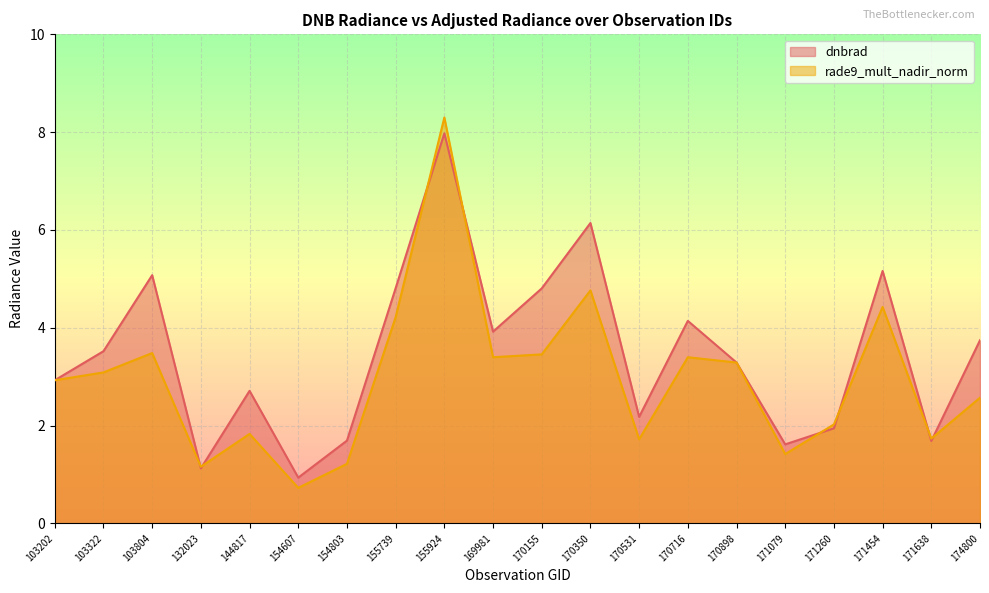

What are all the series names shown in the legend?

dnbrad, rade9_mult_nadir_norm